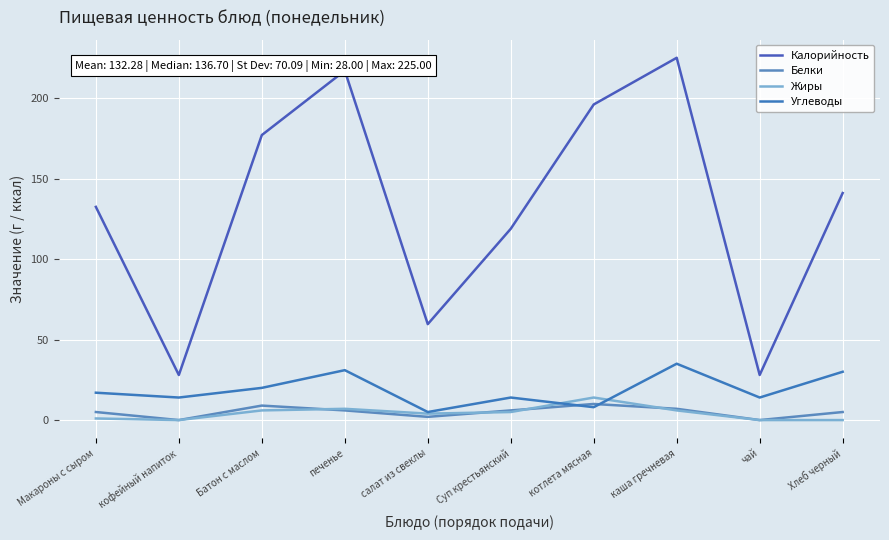

Which series has the largest range (max minus min)?

Калорийность